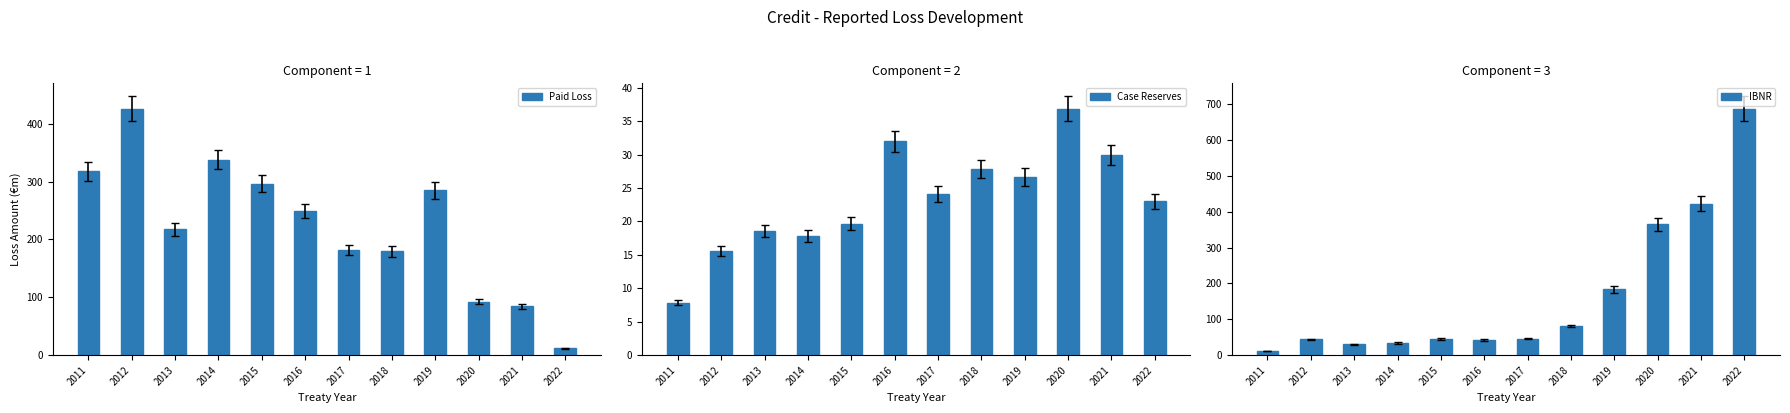

Where is Case Reserves nearest to the value 22?

2022